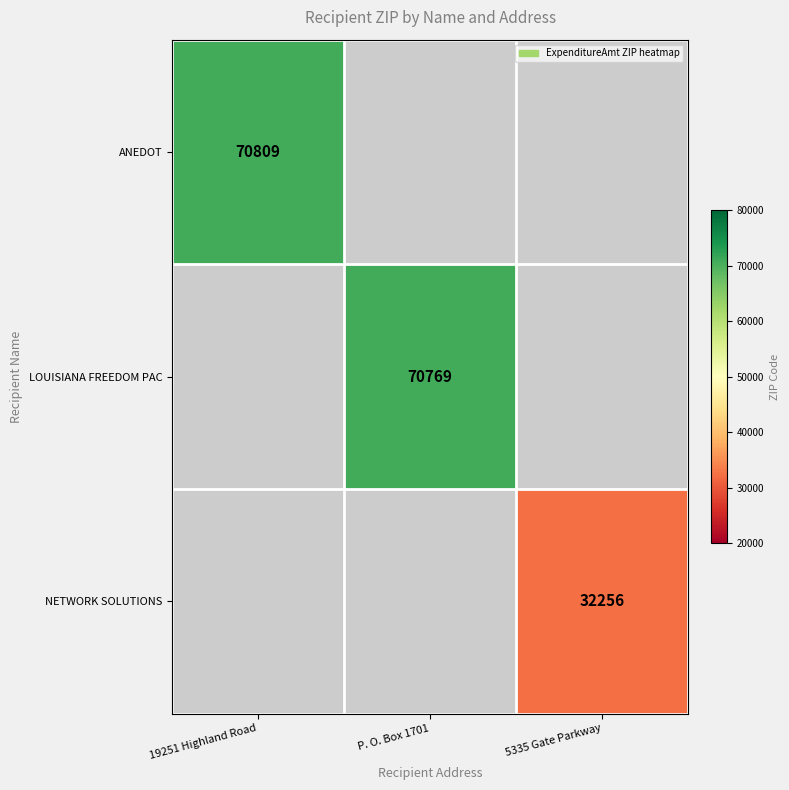

Is it true that ANEDOT equals 124146.3 at 19251 Highland Road?

False